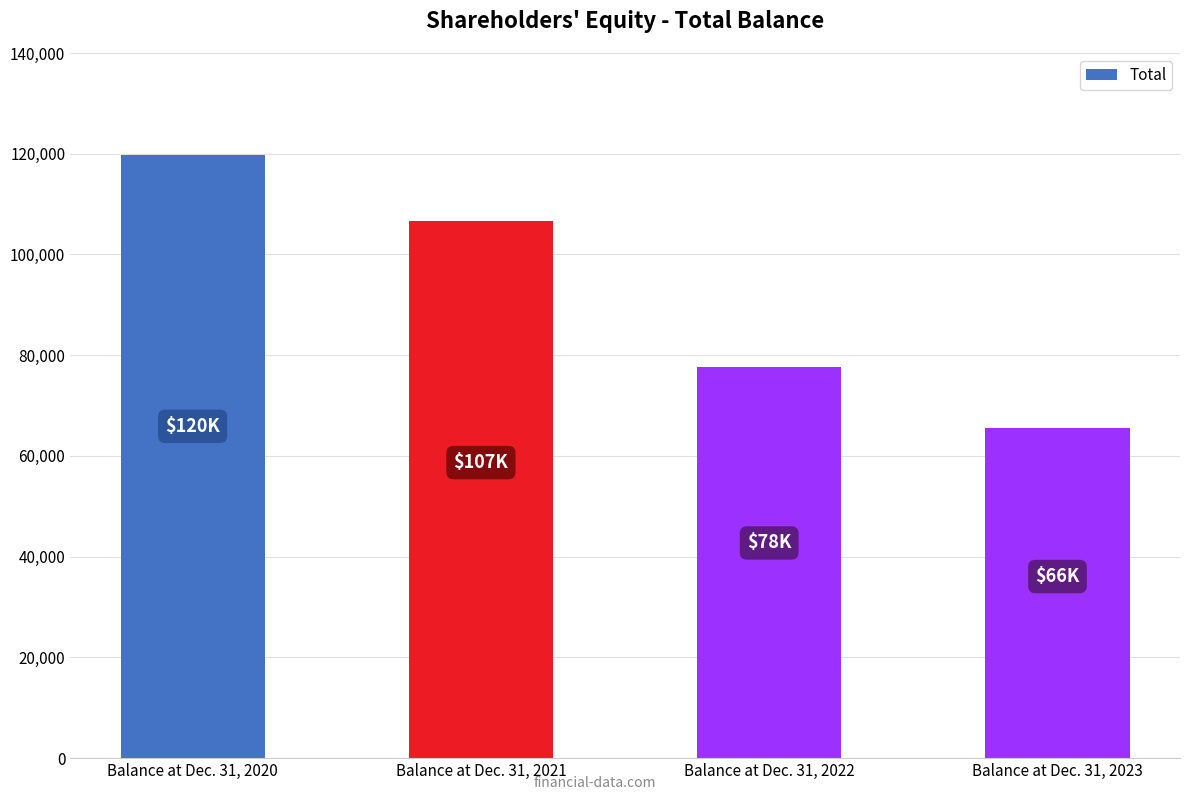

What is the sum of the values at Balance at Dec. 31, 2021 and Balance at Dec. 31, 2023?

172252